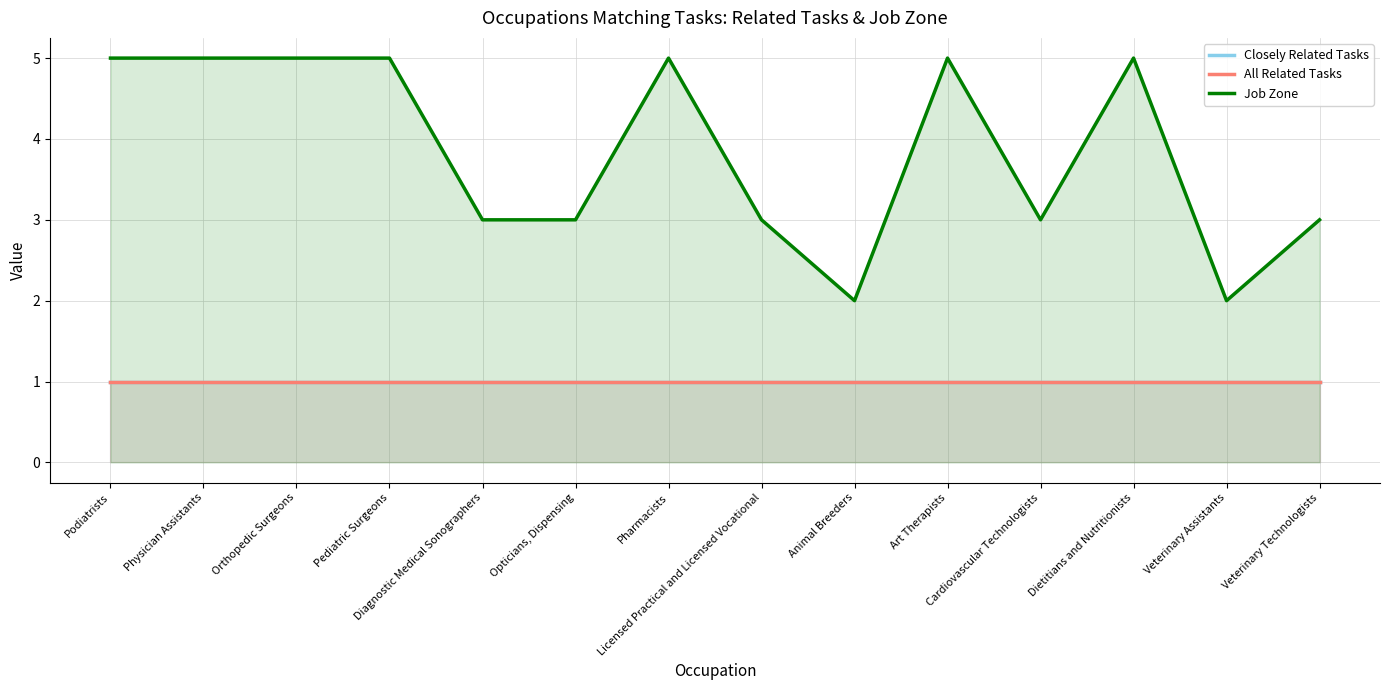

Read the Job Zone value at Veterinary Technologists.

3